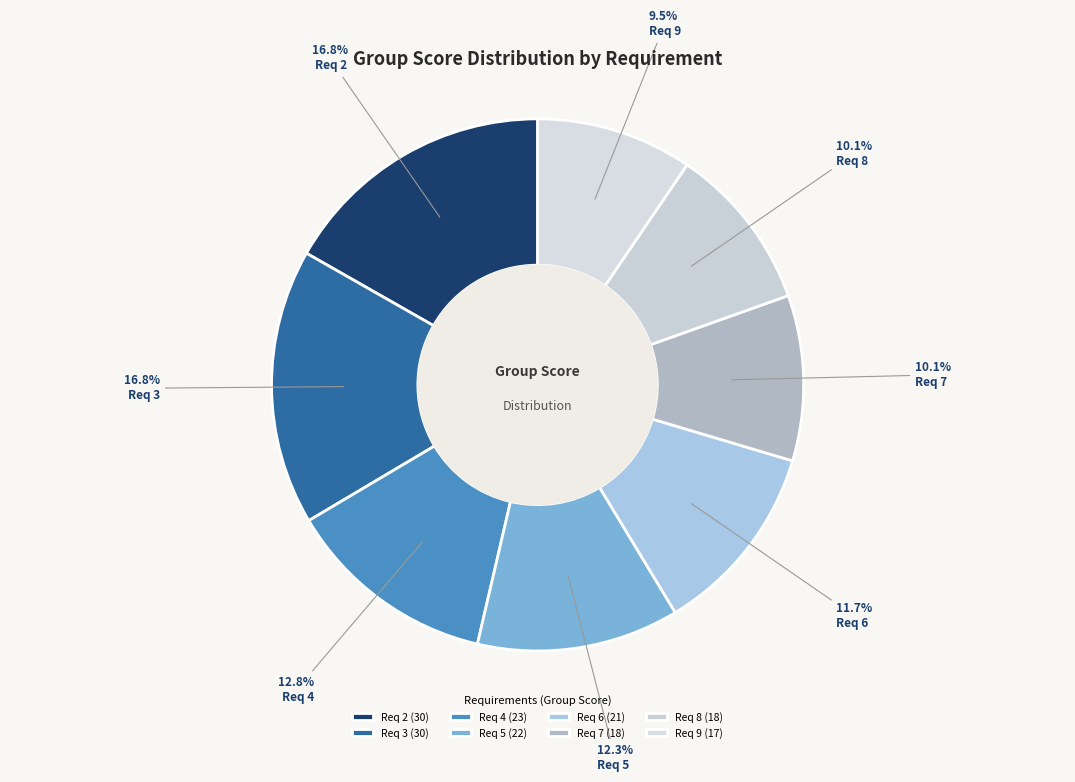

True or false: Req 8 accounts for 18% of the total.

False